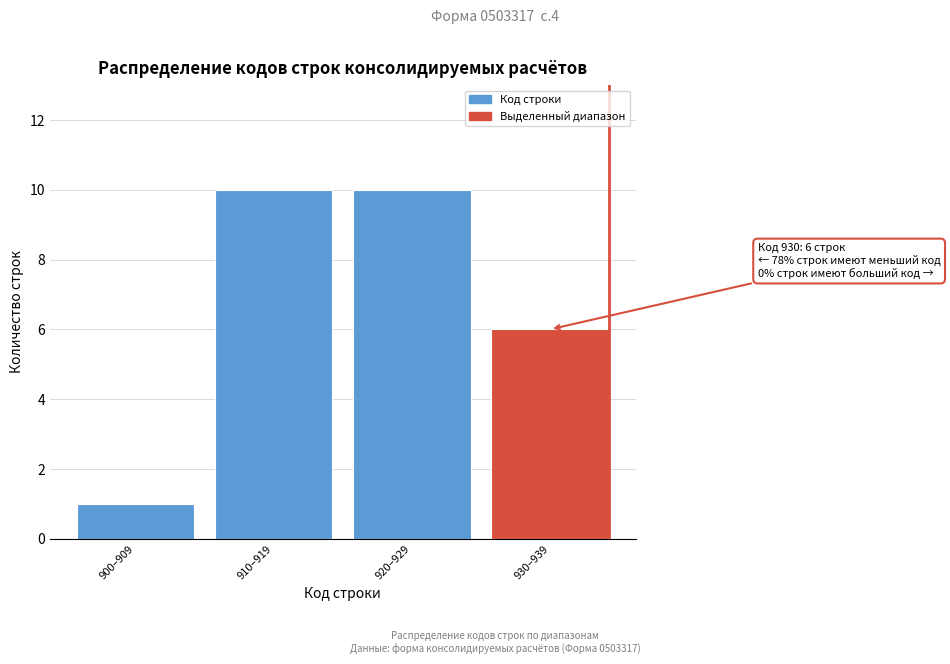

Reading left to right, what are all the values shown in this chart?

900–909=1	910–919=10	920–929=10	930–939=6